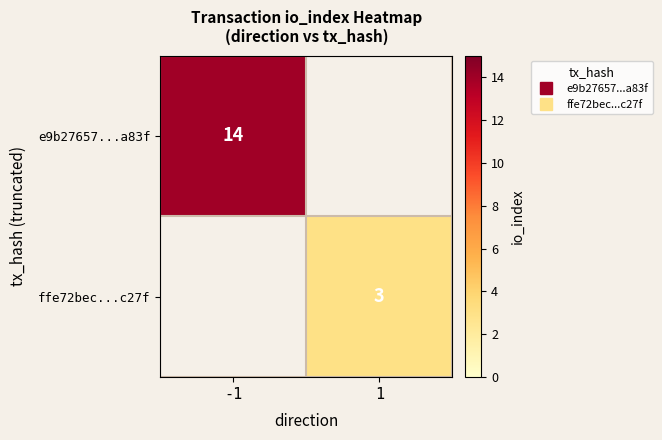

Rank the series at 1 from lowest to highest value.

e9b27657...a83f, ffe72bec...c27f